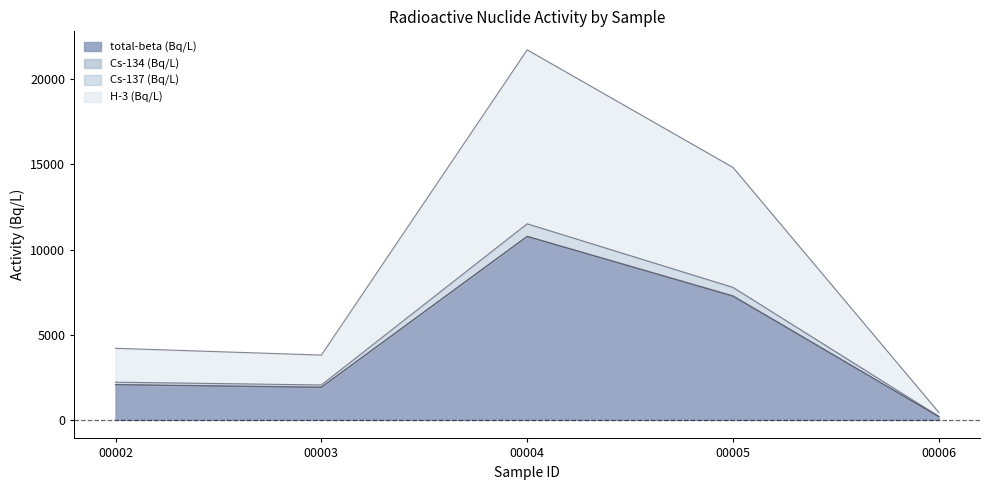

What is the maximum value for total-beta (Bq/L)?

10760.0